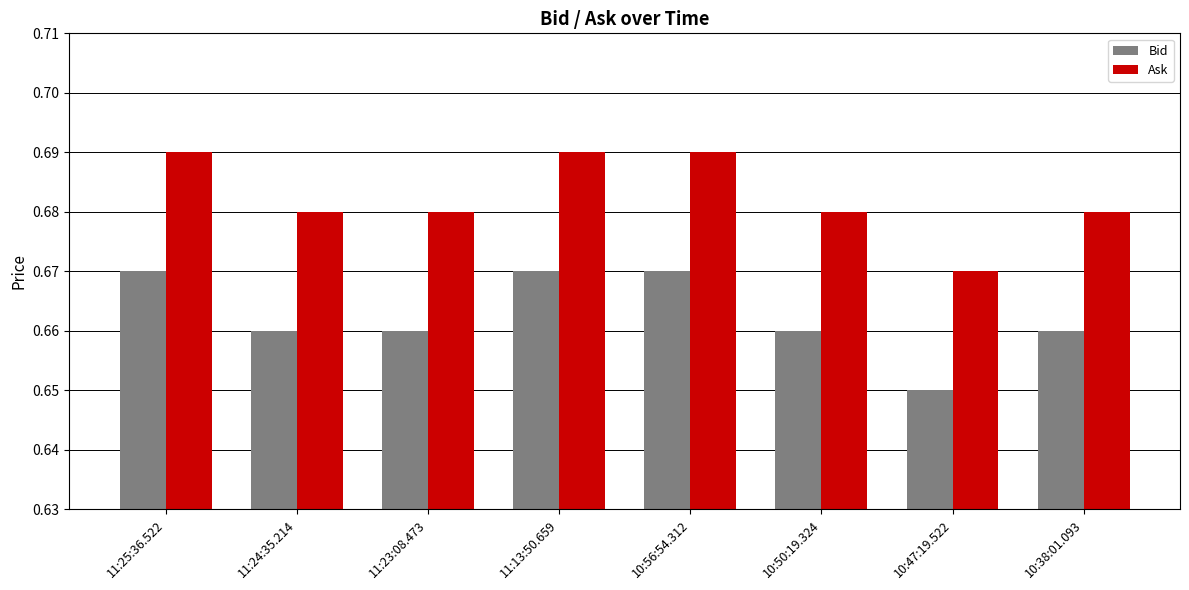

How many groups of bars are there?

8